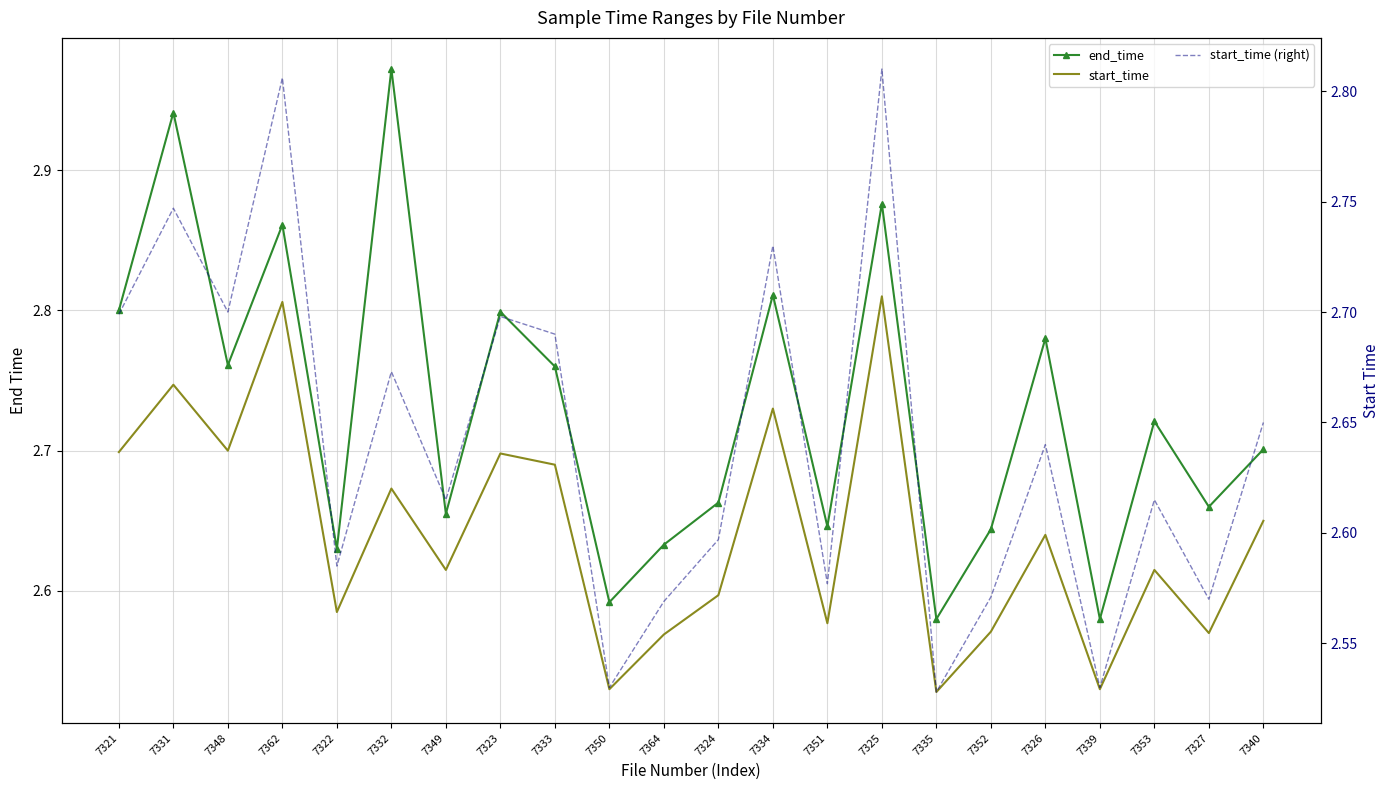

Where is the first local minimum for start_time (right)?

7348